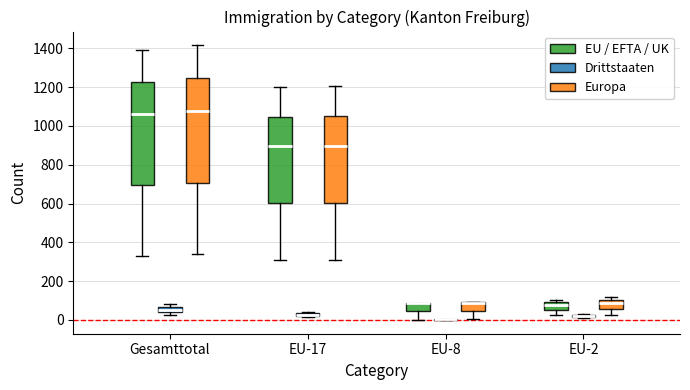

Where does the upper whisker of the box for Gesamttotal (EU / EFTA / UK) end on the y-axis? The values are not printed on the chart, so give them approximately, as read against the axis.

1400